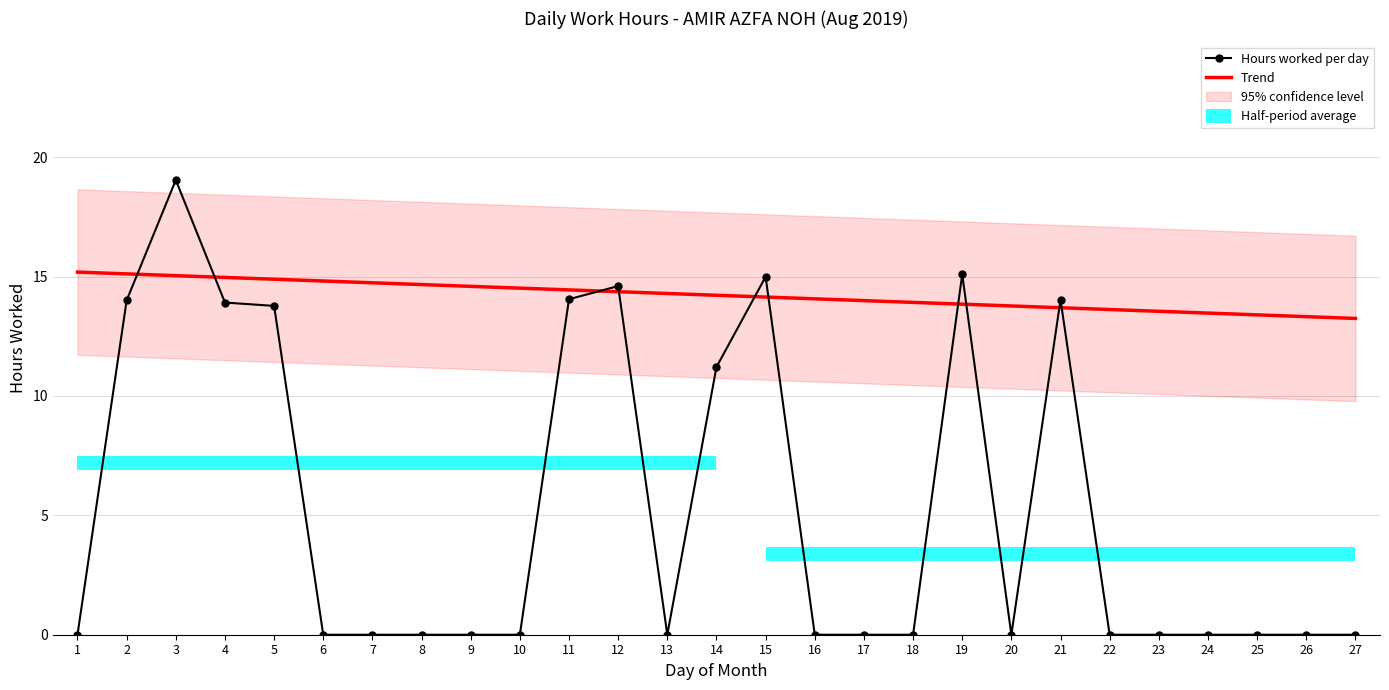

Rank the categories by value from highest to lowest.

3, 19, 15, 12, 11, 21, 2, 4, 5, 14, 1, 6, 7, 8, 9, 10, 13, 16, 17, 18, 20, 22, 23, 24, 25, 26, 27